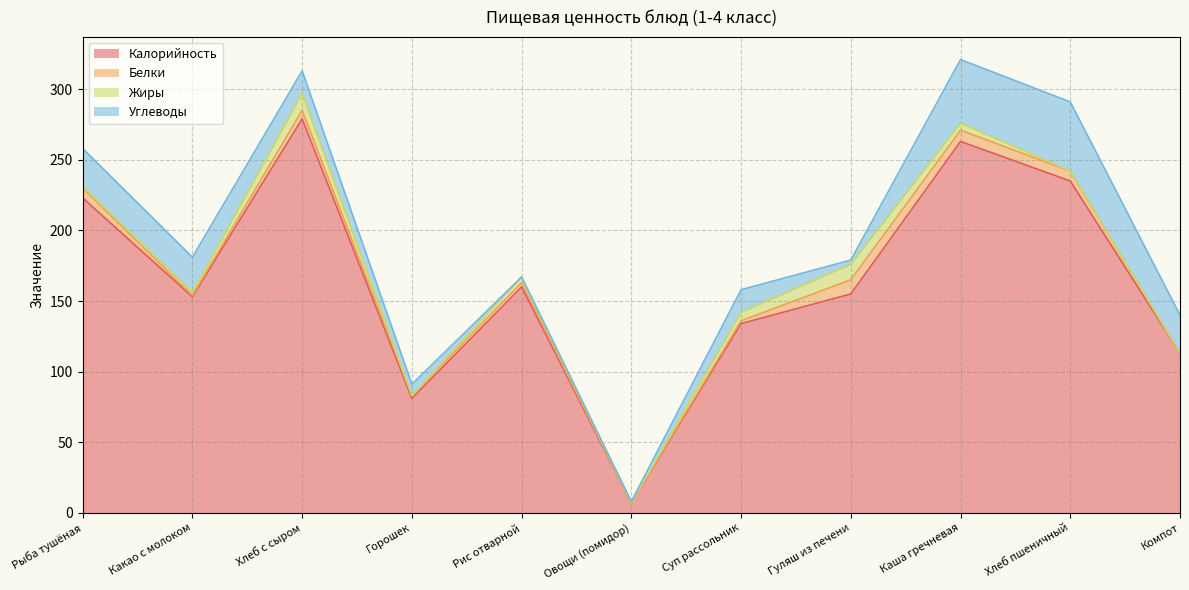

True or false: Калорийность and Жиры cross at least once.

False